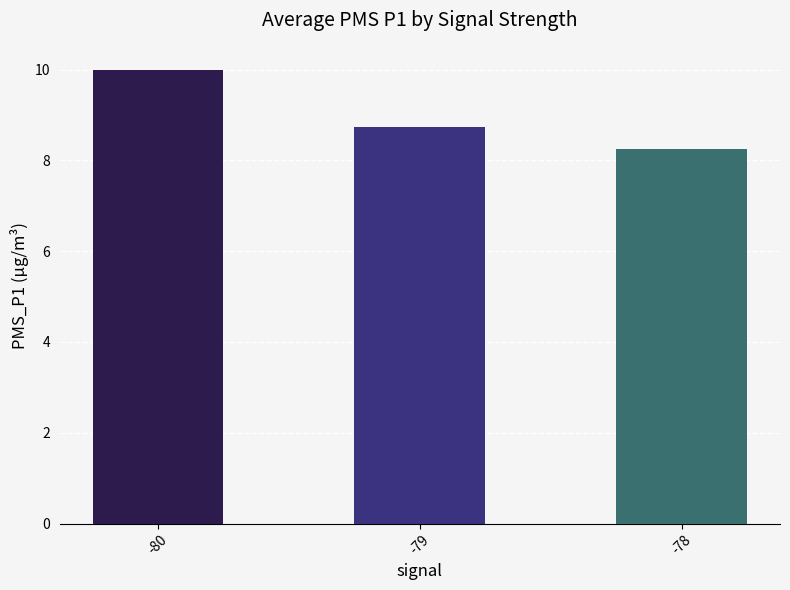

Reading left to right, what are all the values shown in this chart?

10.0	8.7	8.2